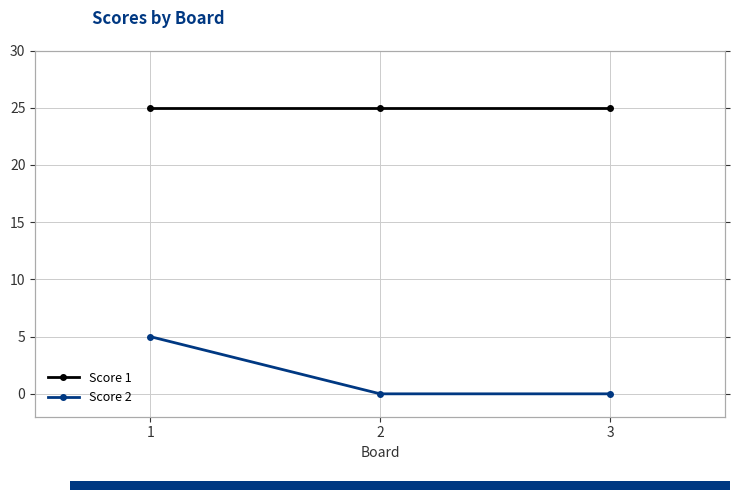

What is the difference between the highest and lowest values at 3?

25